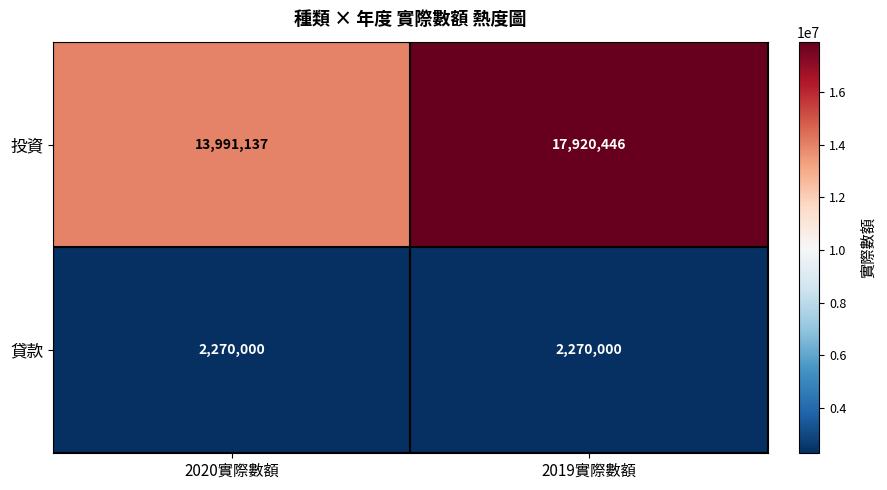

How many series are shown in this chart?

2